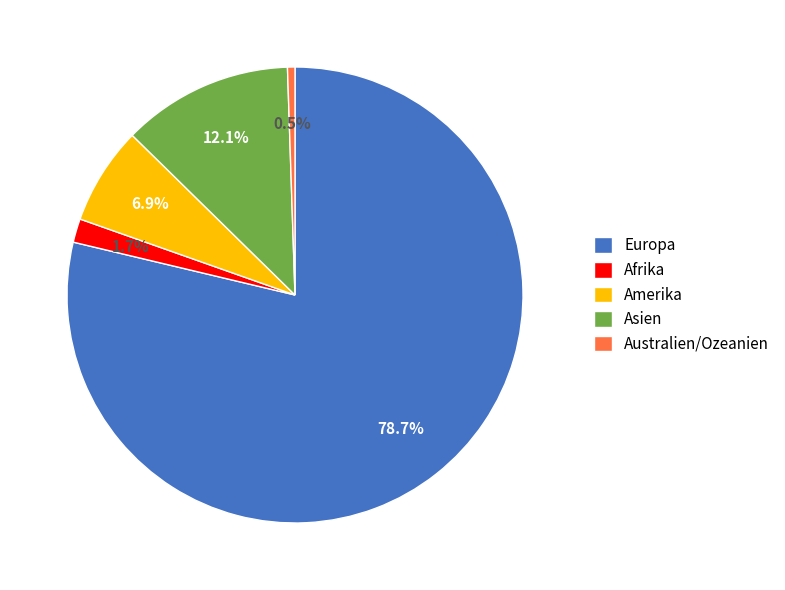

Between Australien/Ozeanien and Amerika, which is larger?

Amerika